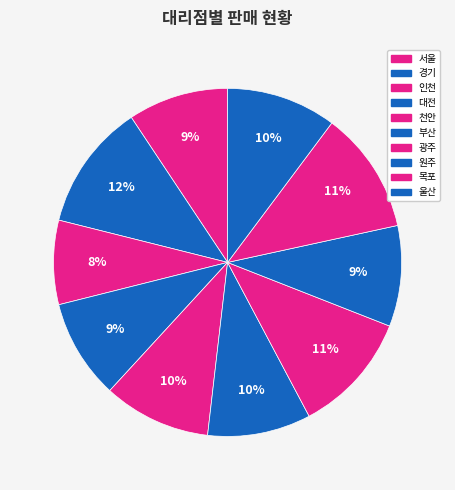

How many slices are in this pie chart?

10